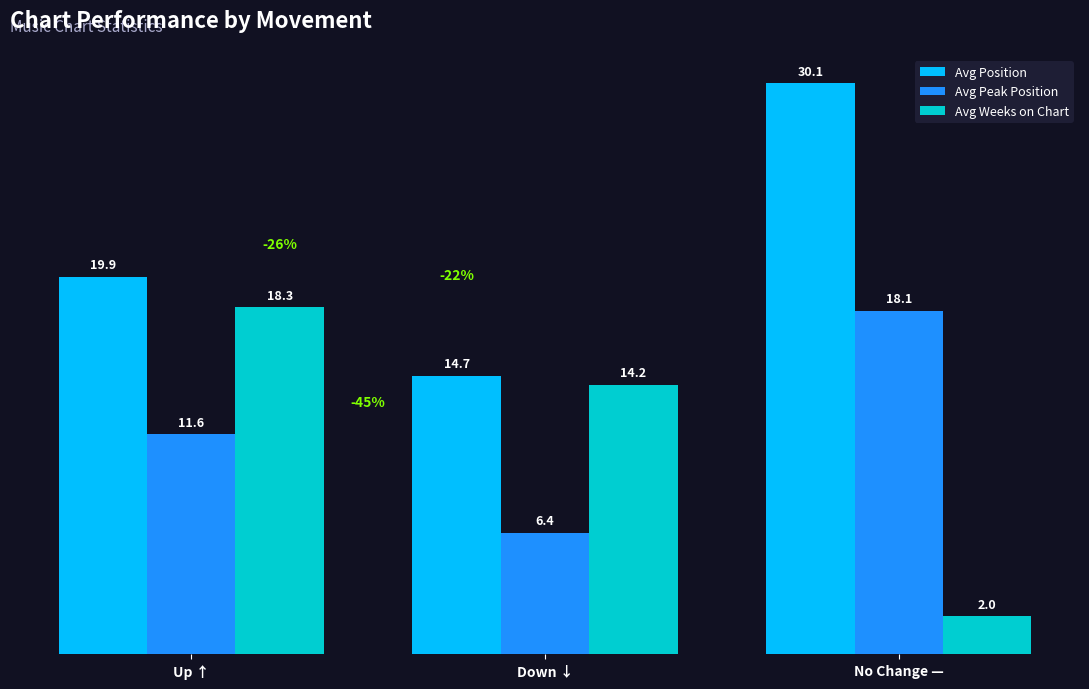

Which series has the largest total across all categories?

Avg Position